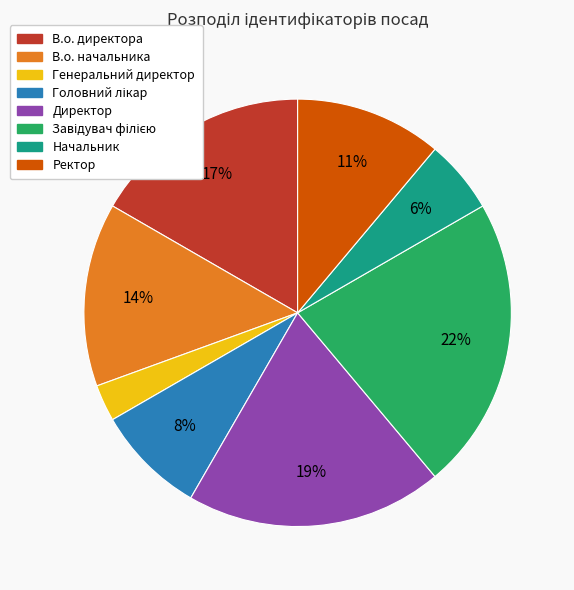

Count the number of slices in the pie.

8